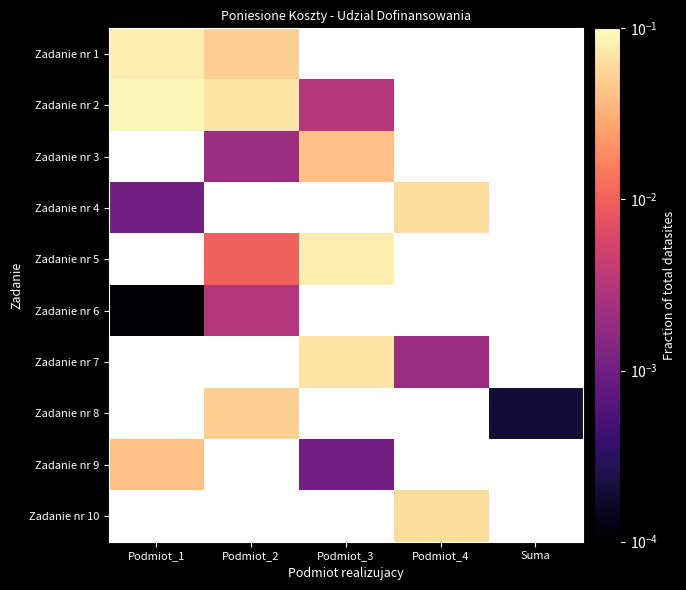

How many data points does each series have?

5